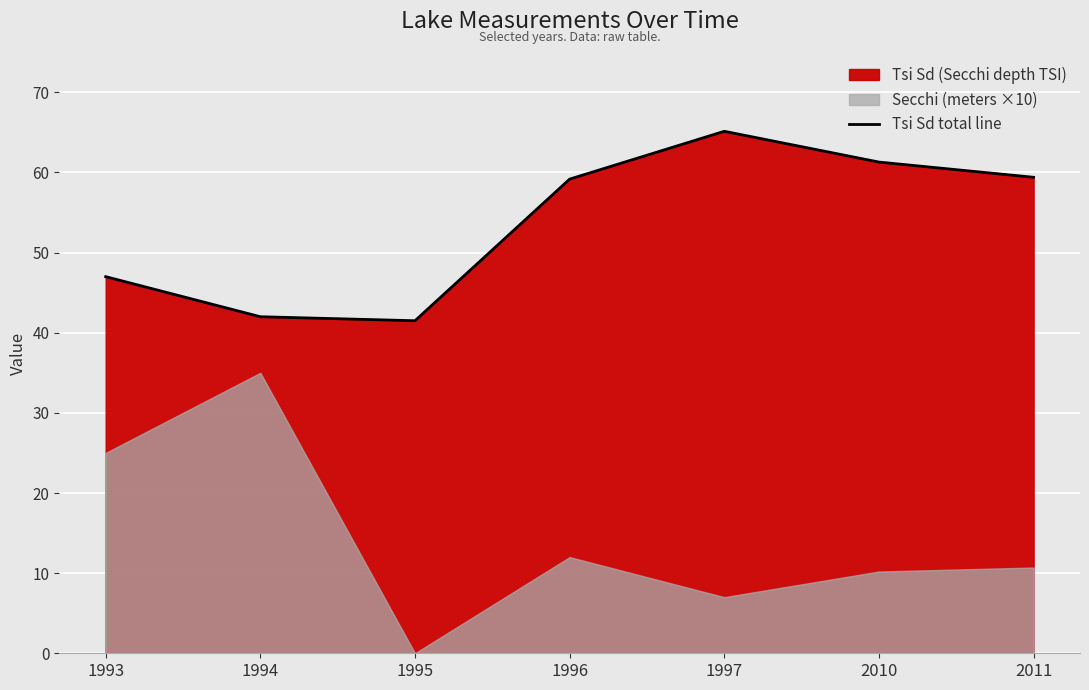

Reading left to right, what are all the values shown in this chart?

47.0	42.0	41.5	59.2	65.1	61.3	59.4